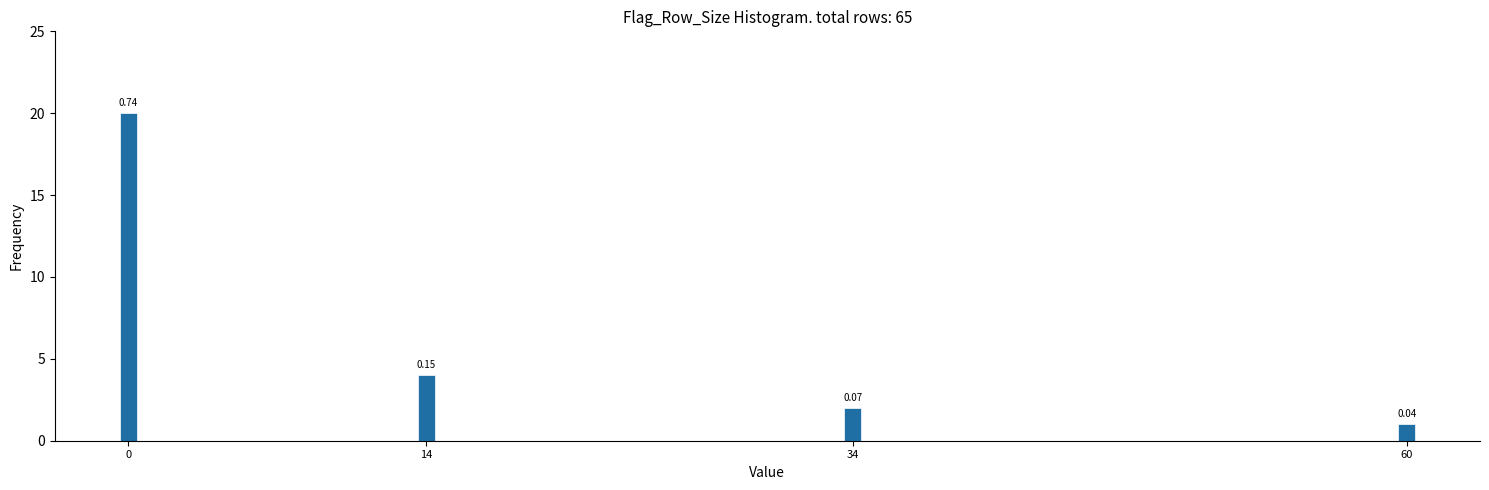

Are the bars horizontal?

No